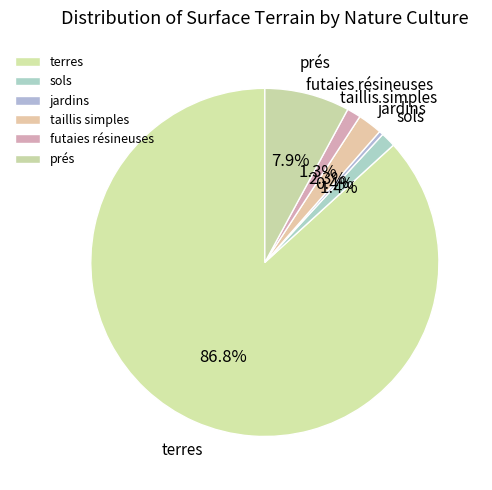

How many slices are in this pie chart?

6